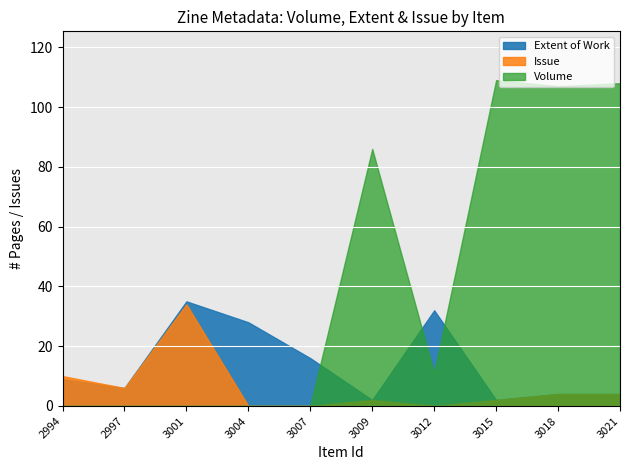

What is the average value of the Extent of Work series?

14